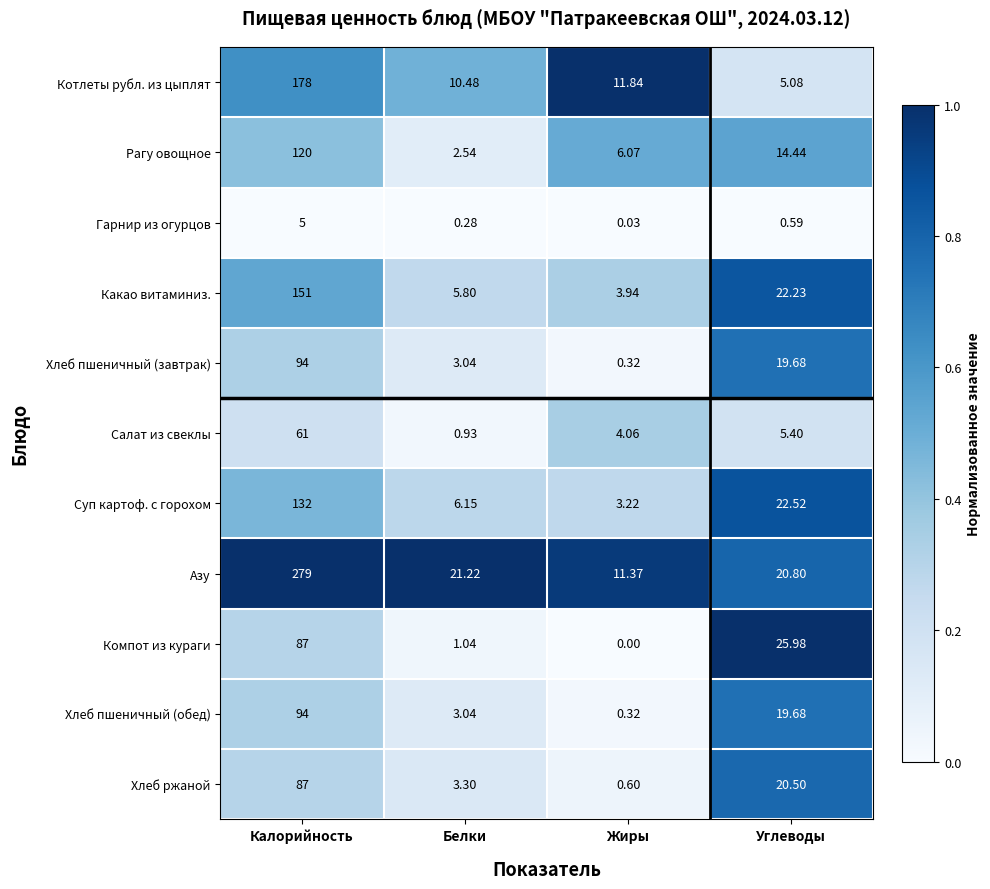

Count the number of data series in this chart.

11